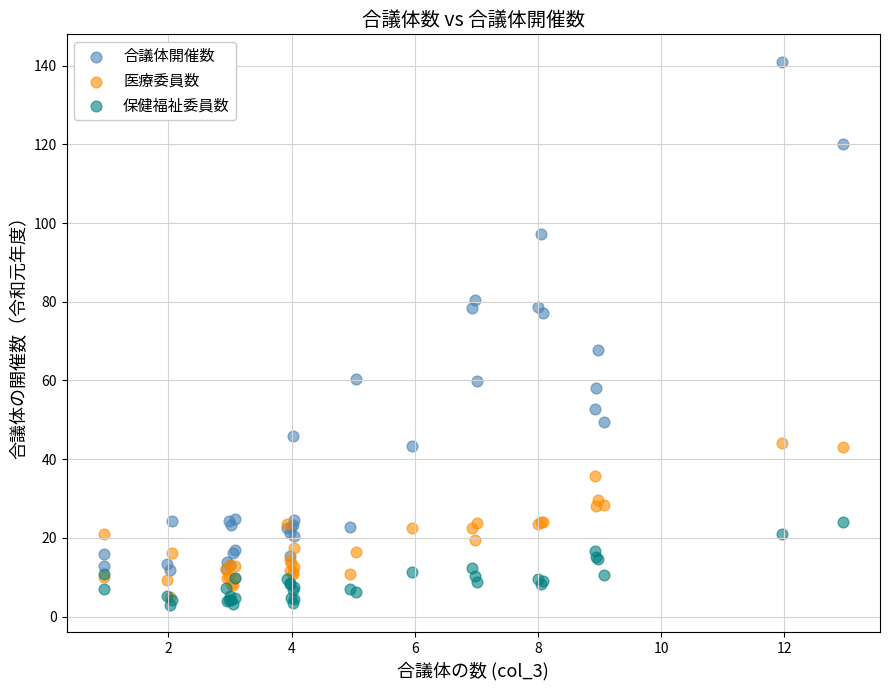

What are all the series names shown in the legend?

合議体開催数, 医療委員数, 保健福祉委員数